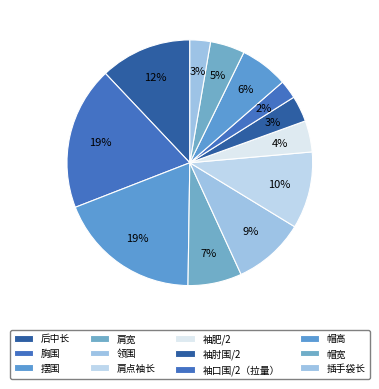

Between 袖口围/2（拉量） and 肩宽, which is larger?

肩宽